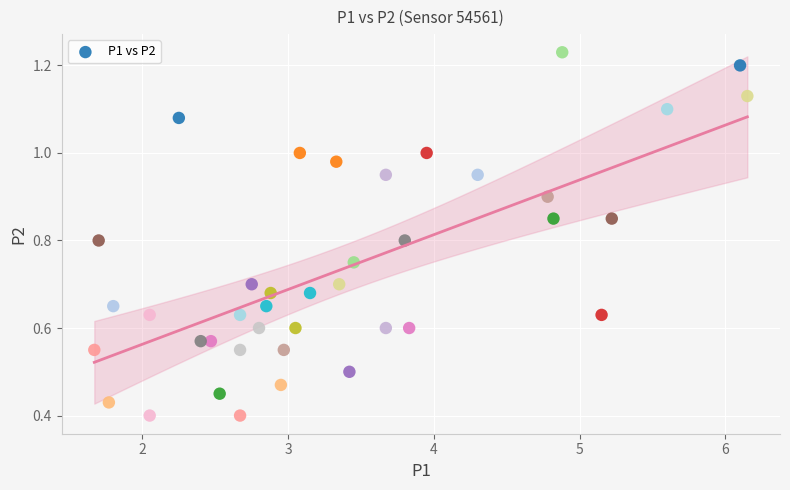

What is the range of X values (max minus min)?

4.5